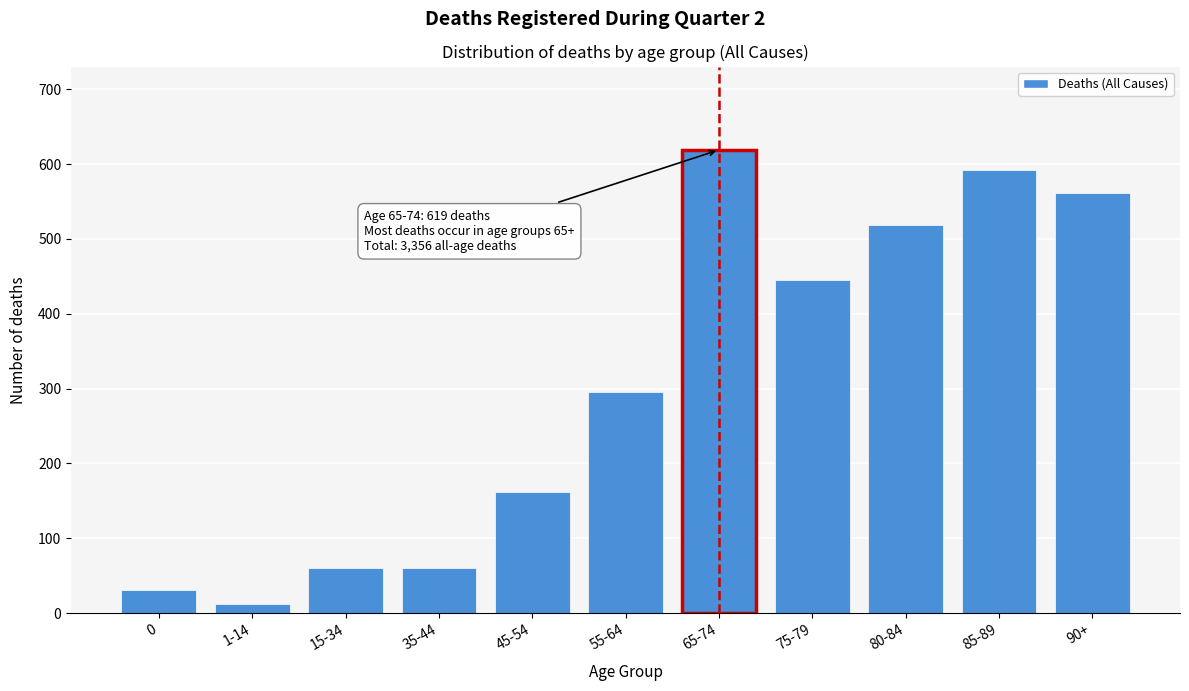

Reading left to right, extract all data points from this chart.

0=31	1-14=12	15-34=60	35-44=60	45-54=162	55-64=295	65-74=619	75-79=445	80-84=519	85-89=592	90+=561